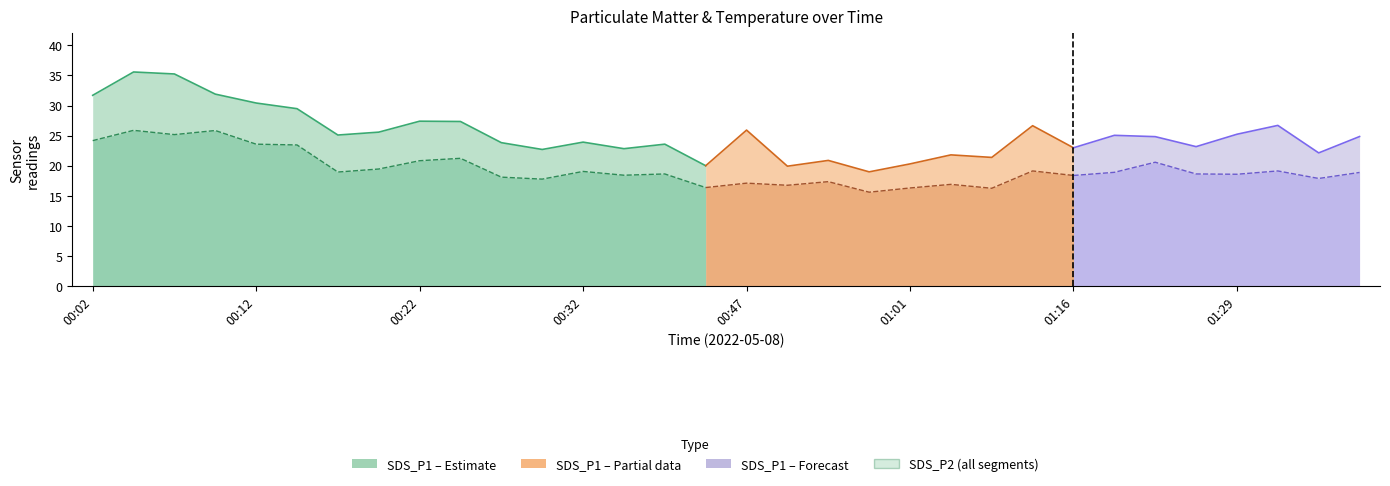

How many lines are shown in the chart?

3